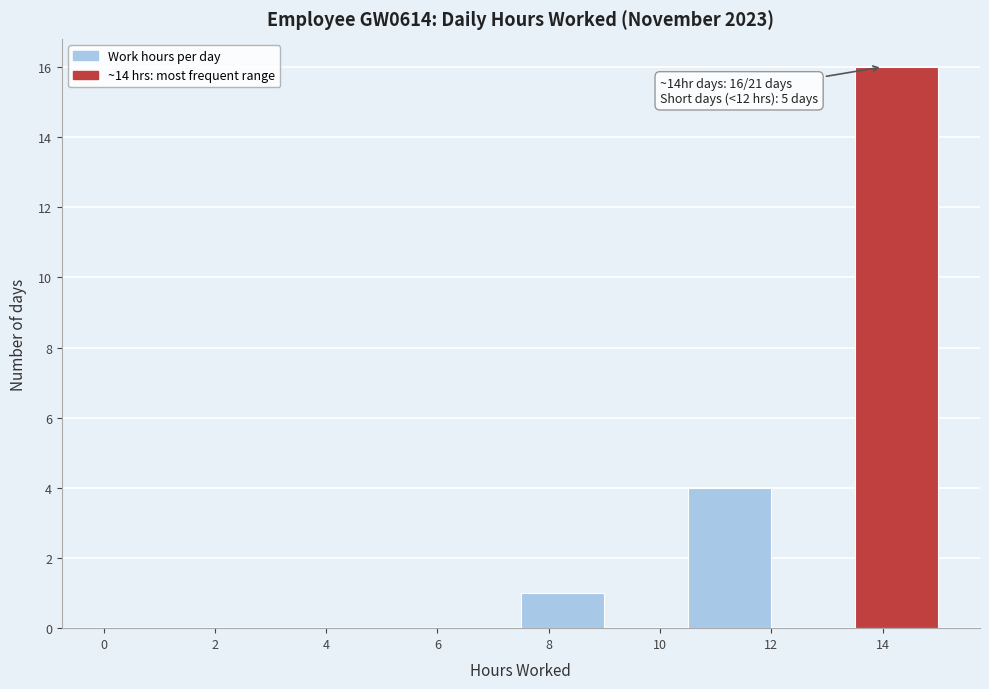

Over which range of the x-axis is the bar tallest?

13.5 to 15.0